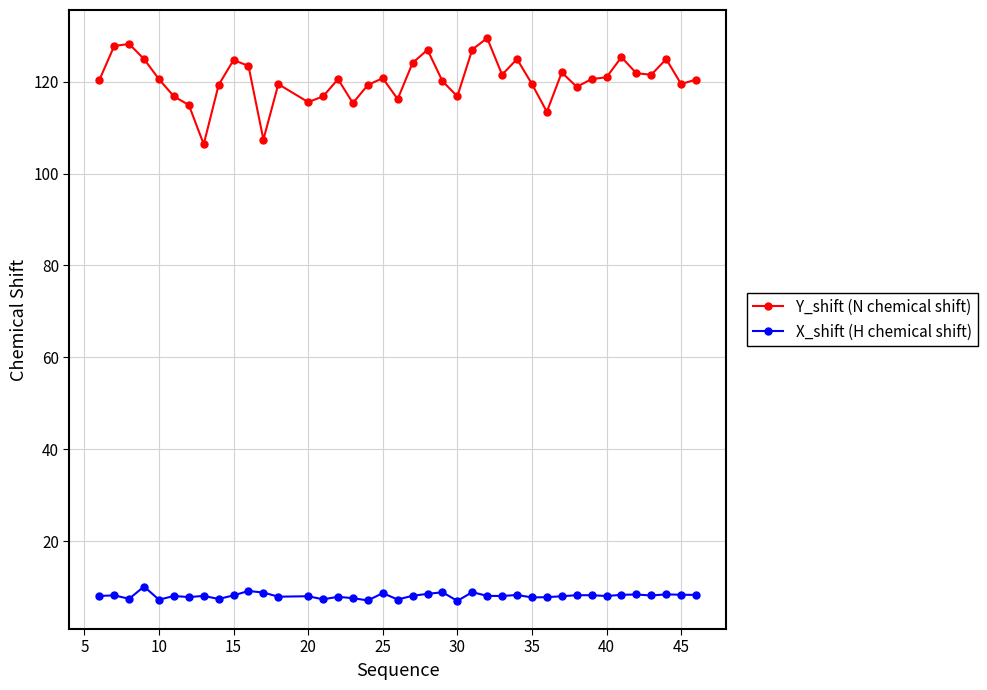

How many lines are shown in the chart?

2